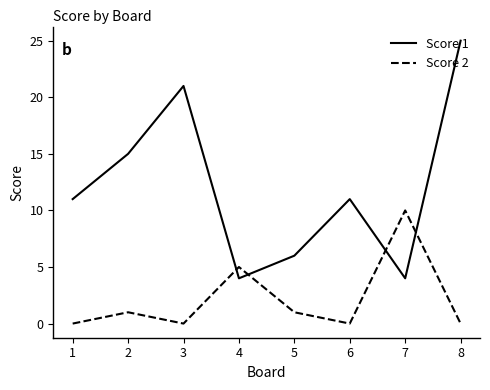

True or false: Score 2 and Score 1 intersect in this chart.

True